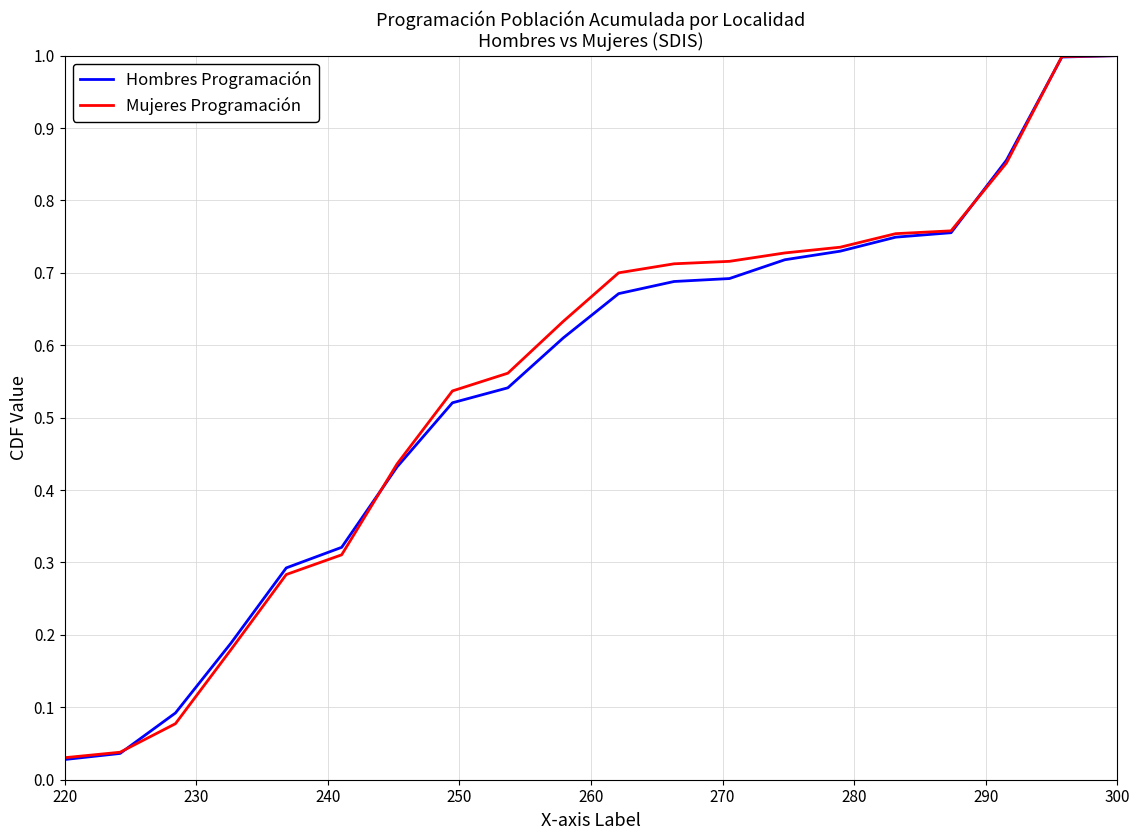

Which series has the largest range (max minus min)?

Hombres Programación